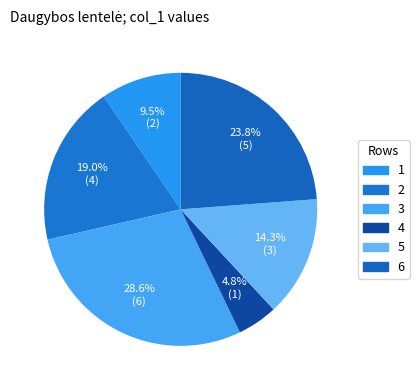

Which category has the biggest portion of the pie?

3